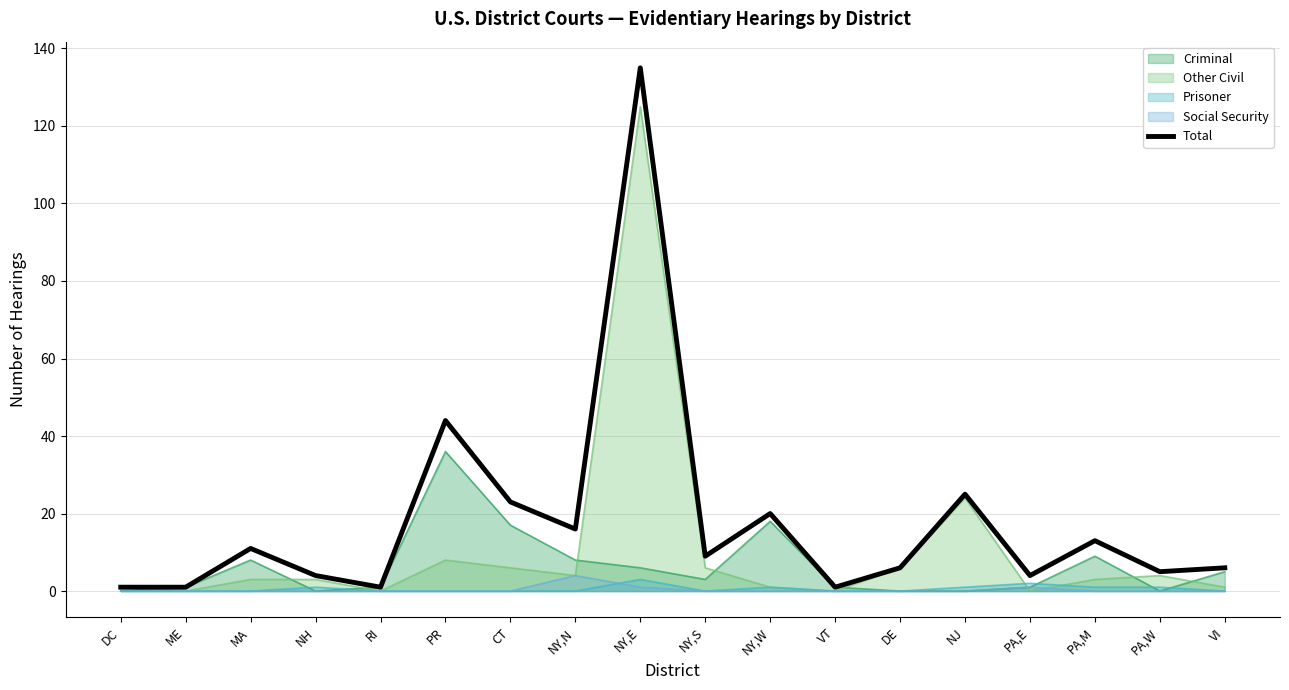

What is the ratio of the value at NJ to the value at CT?

1.1